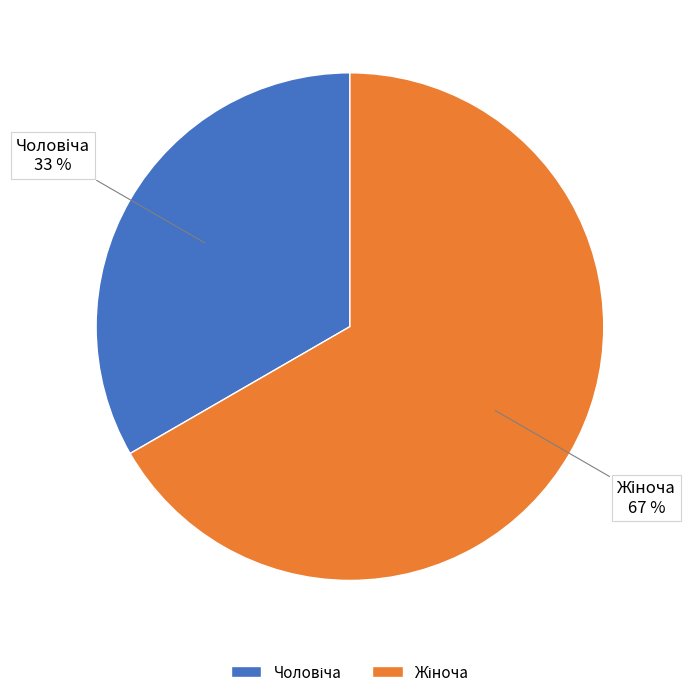

To the nearest percent, what is the average slice percentage?

50%